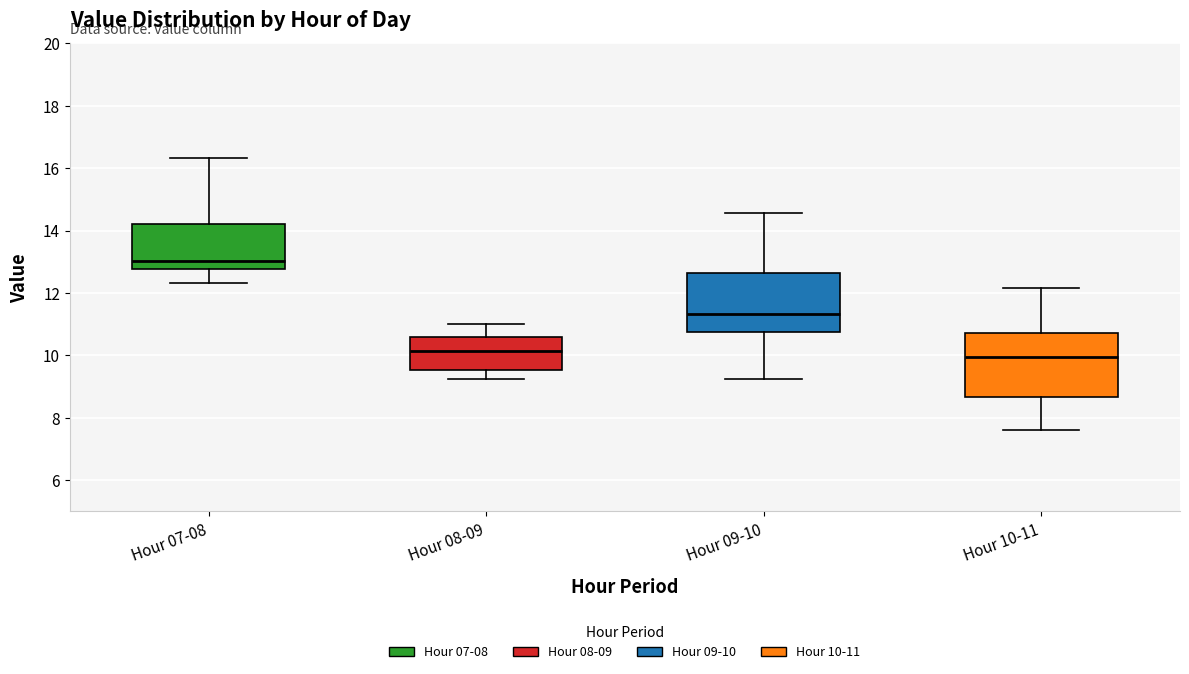

Where does the lower whisker of the box for Hour 10-11 end on the y-axis? The values are not printed on the chart, so give them approximately, as read against the axis.

7.6